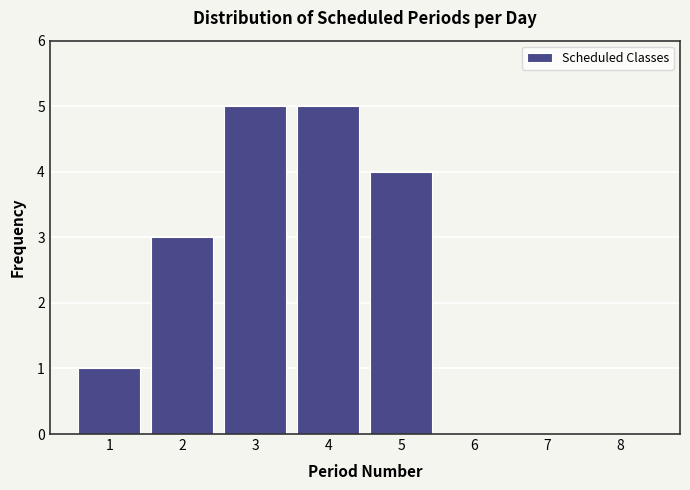

Reading left to right, transcribe all the data shown in this chart.

1=1	2=3	3=5	4=5	5=4	6=0	7=0	8=0